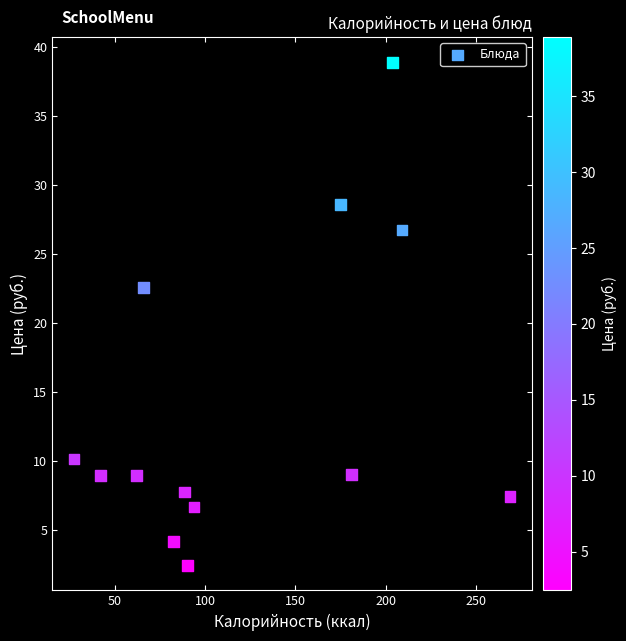

What Y value in the scatter plot is closest to 20?

22.6